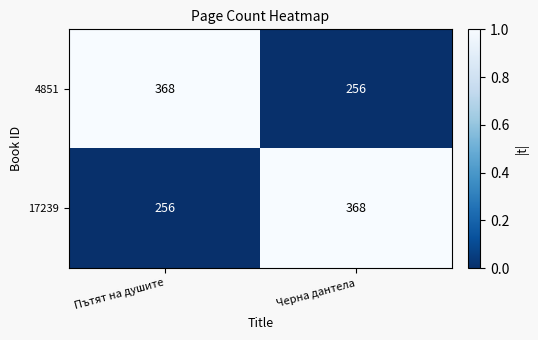

List the labels in order of 4851 value, largest first.

Пътят на душите, Черна дантела